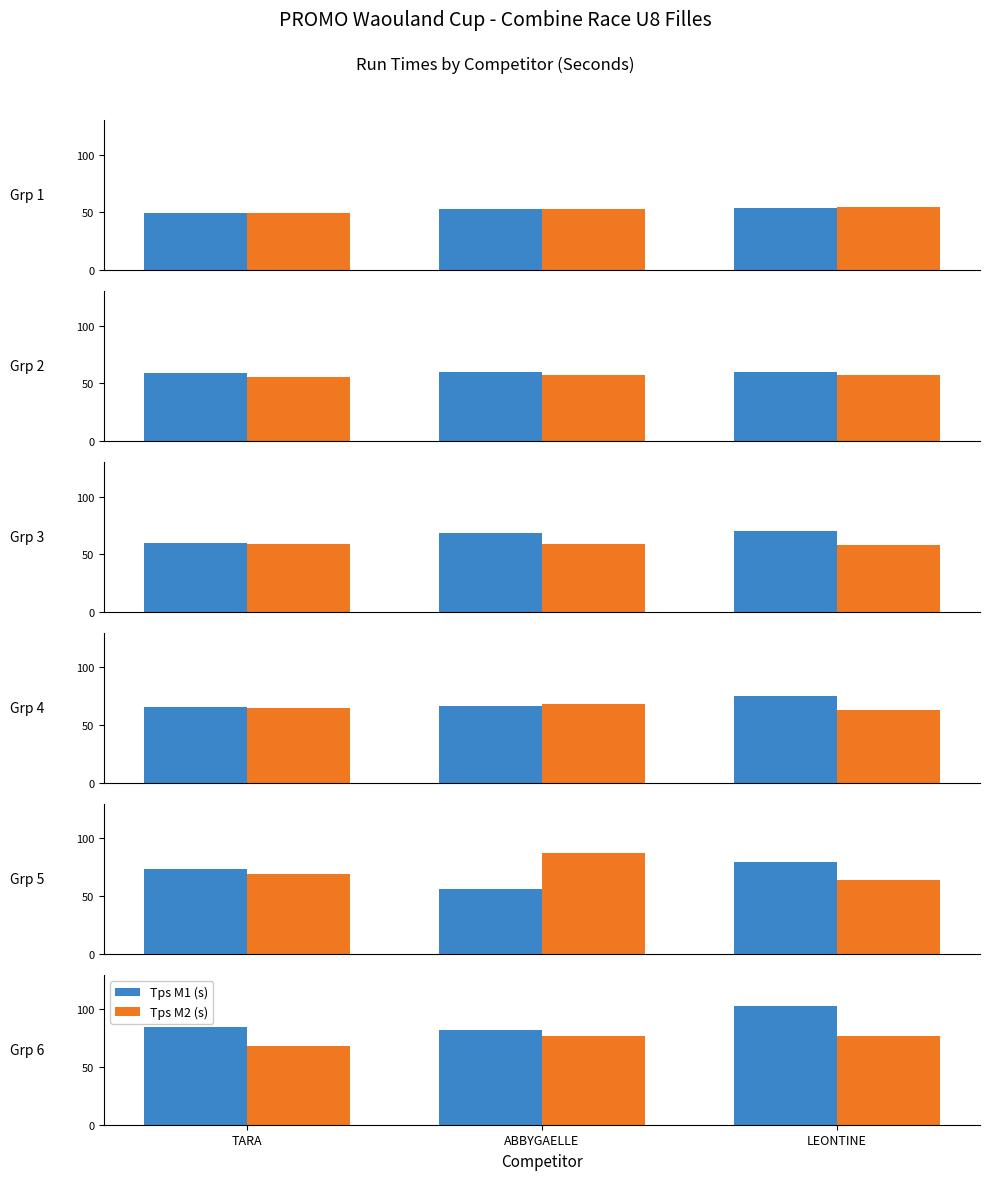

Does the chart contain stacked bars?

No